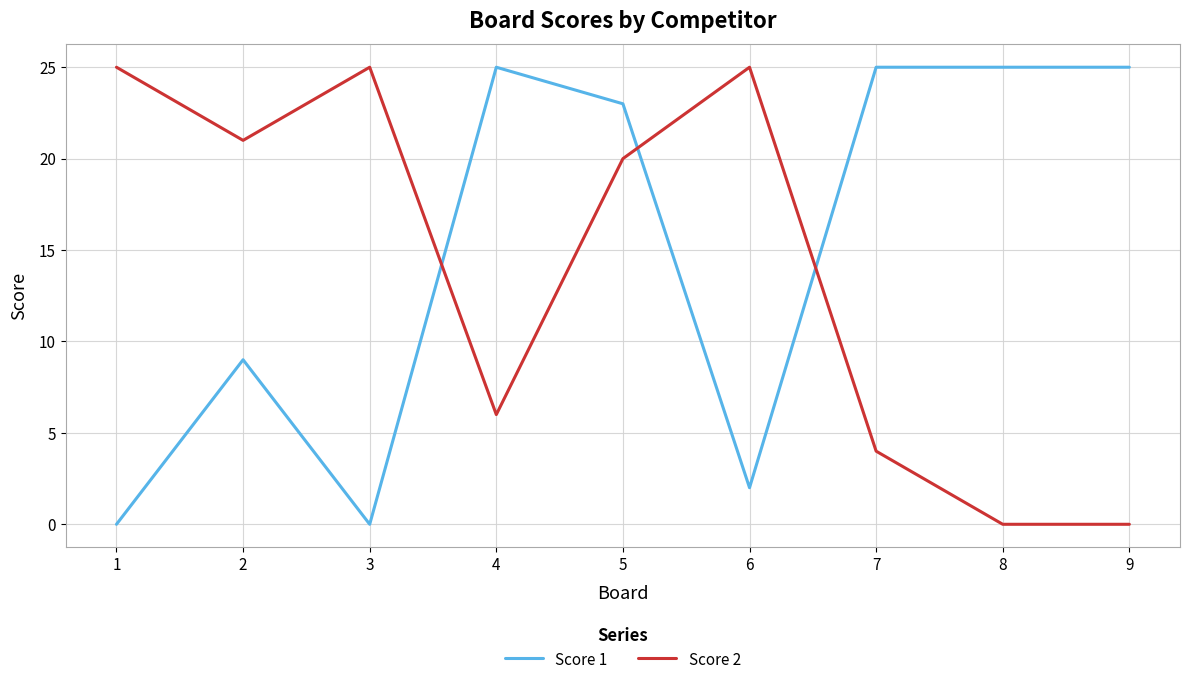

Reading left to right, transcribe all the data shown in this chart.

Score 1: 0	9	0	25	23	2	25	25	25
Score 2: 25	21	25	6	20	25	4	0	0